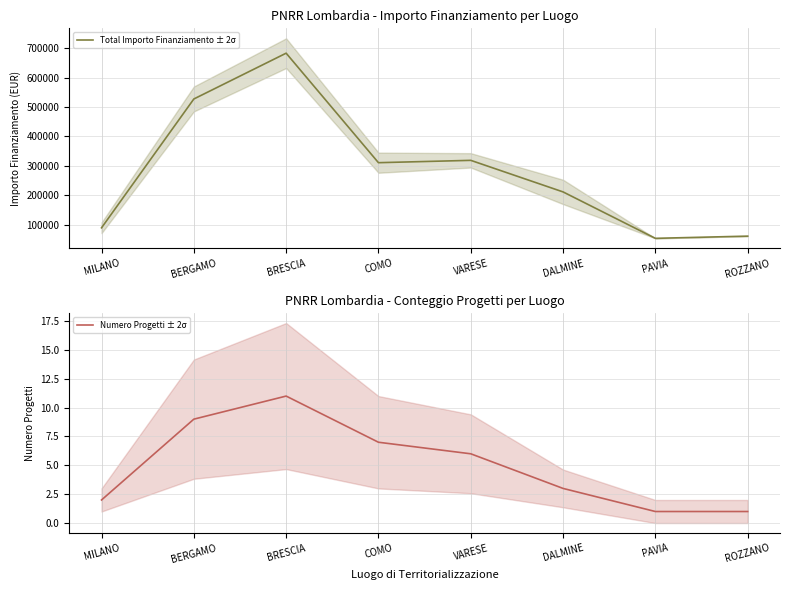

List the labels in order of Total Importo Finanziamento ± 2σ value, largest first.

BRESCIA, BERGAMO, VARESE, COMO, DALMINE, MILANO, ROZZANO, PAVIA